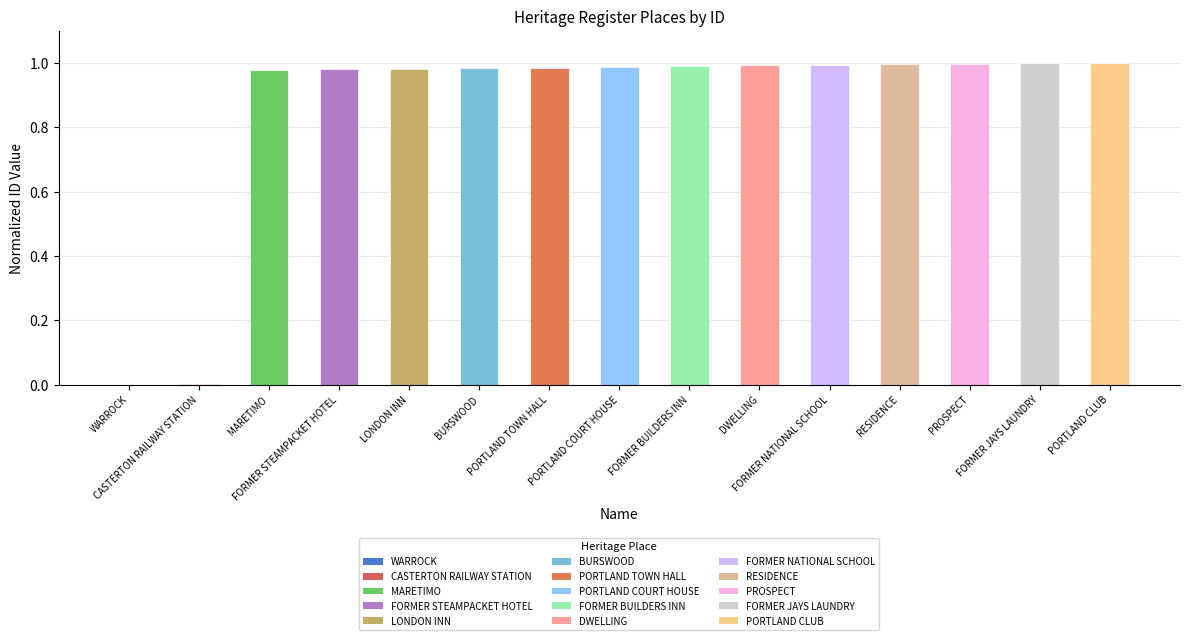

What is the sum of all values?

12.9